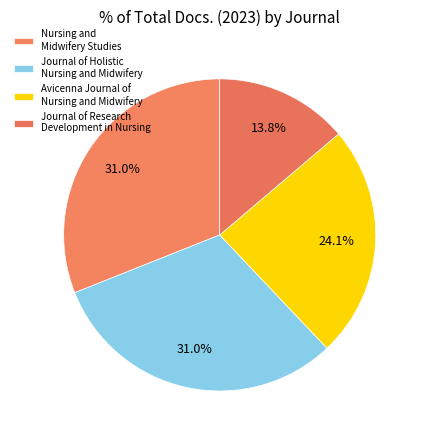

What is the total percentage of Journal of Research Development in Nursing and Nursing and Midwifery Studies?

44.8%